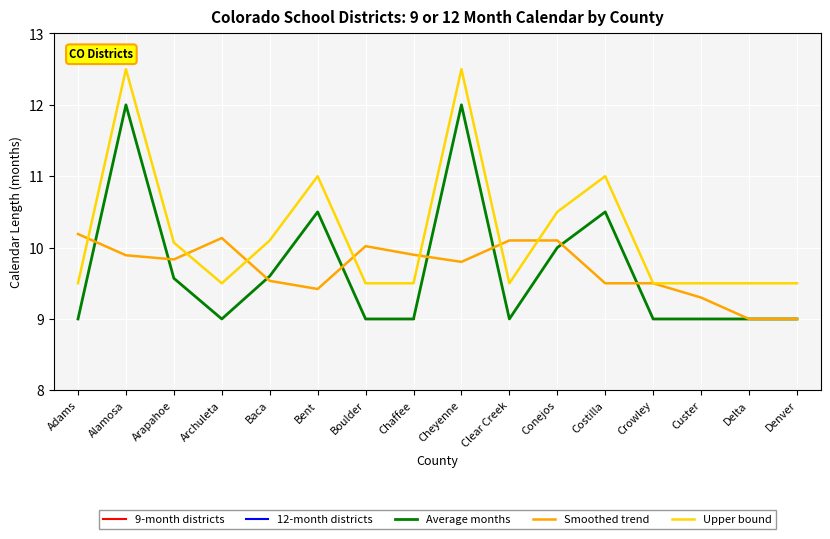

How many lines are shown in the chart?

5